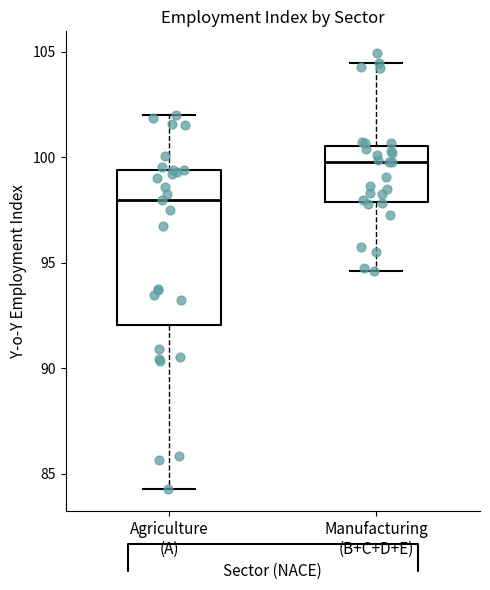

Reading left to right, transcribe this box plot: for each box, give where its median line is, the range the box spans, and where its two whiskers end, as read against the y-axis. The values are not printed on the chart, so give them approximately, as read against the axis.

Agriculture (A): median 98.0, box 92.0 to 99.5, whiskers 84.5 to 102.0
Manufacturing (B+C+D+E): median 100.0, box 98.0 to 100.5, whiskers 94.5 to 104.5